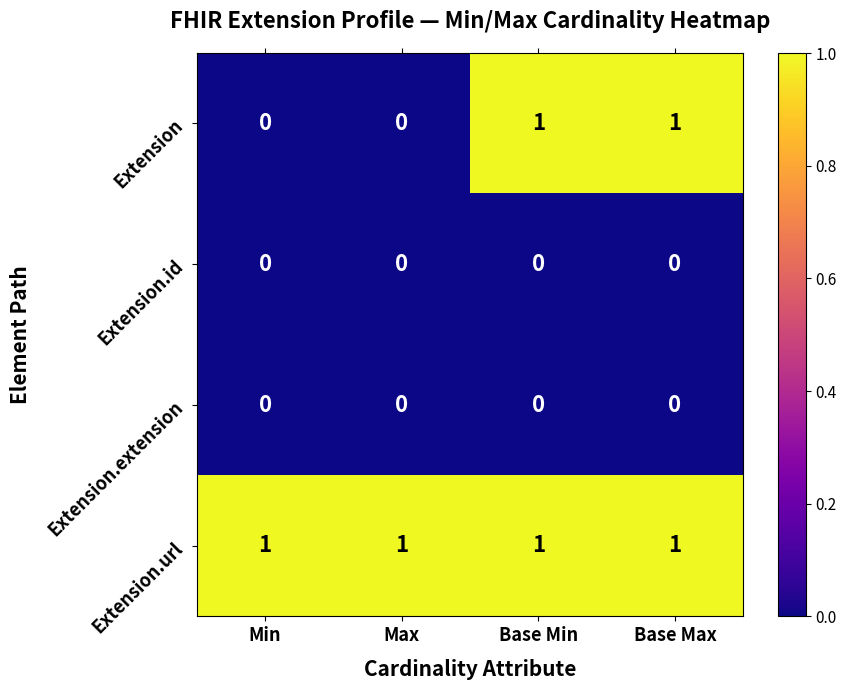

Reading left to right, extract all data points from this chart.

Extension: Min=0	Max=0	Base Min=1	Base Max=1
Extension.id: Min=0	Max=0	Base Min=0	Base Max=0
Extension.extension: Min=0	Max=0	Base Min=0	Base Max=0
Extension.url: Min=1	Max=1	Base Min=1	Base Max=1